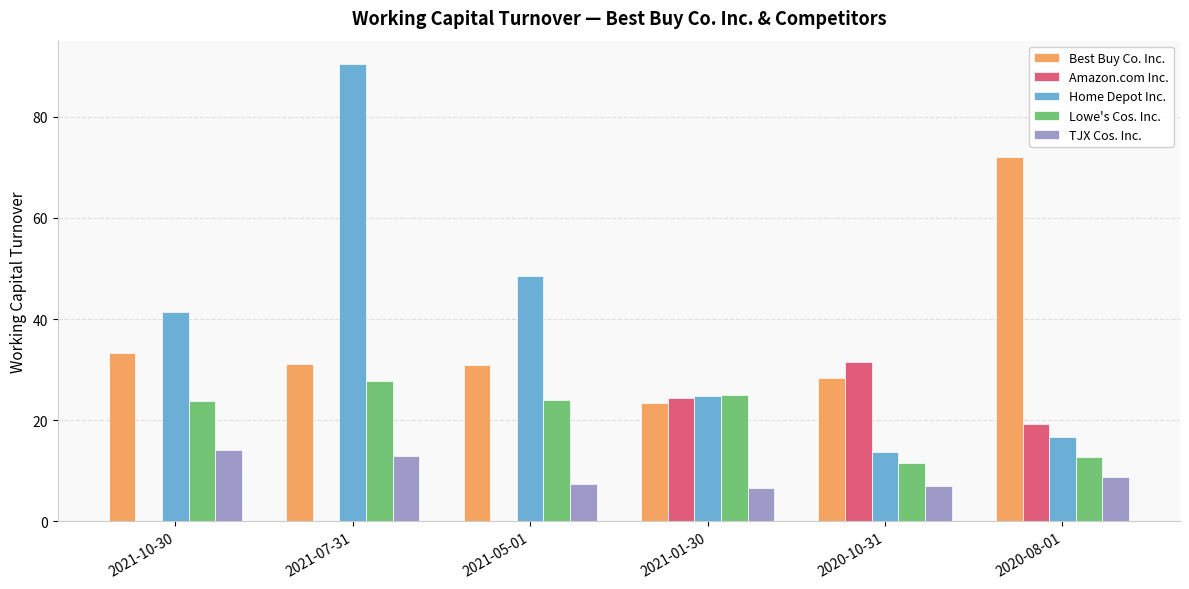

At which category is the sum across all series the highest?

2021-07-31